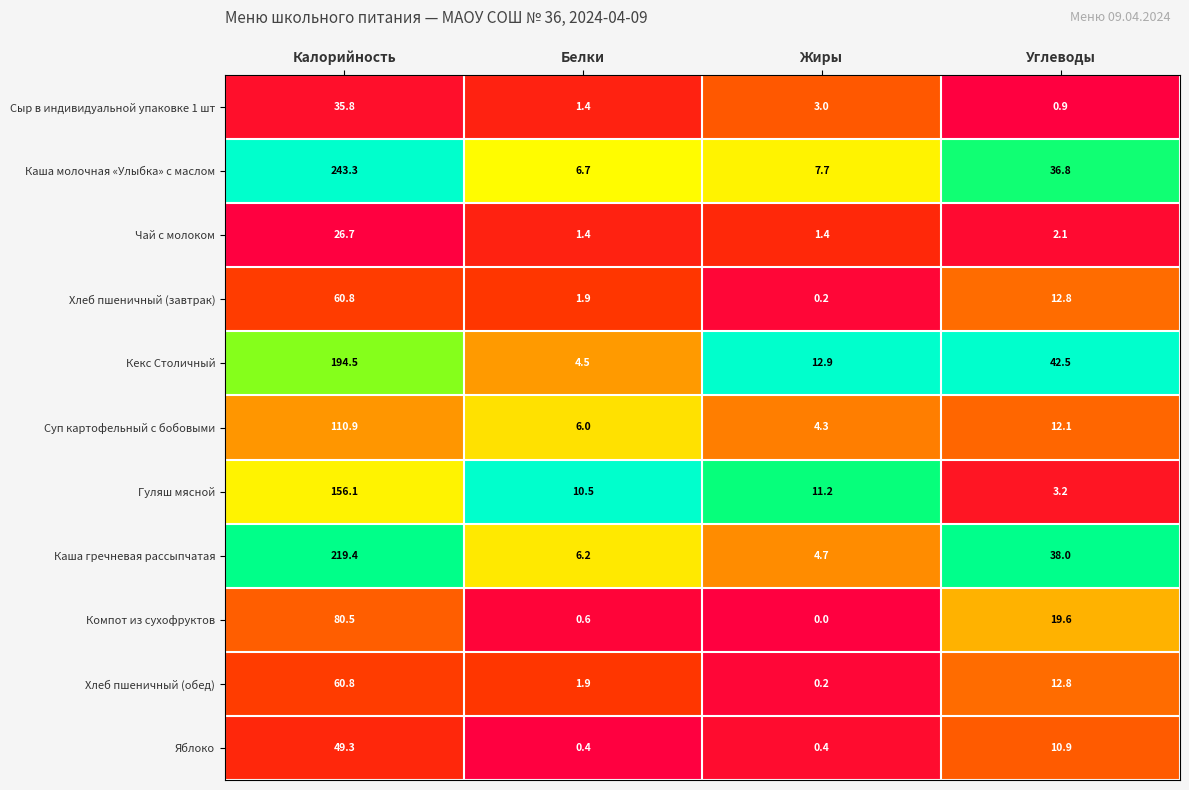

What is the spread (max minus min) of values at Жиры?

12.9